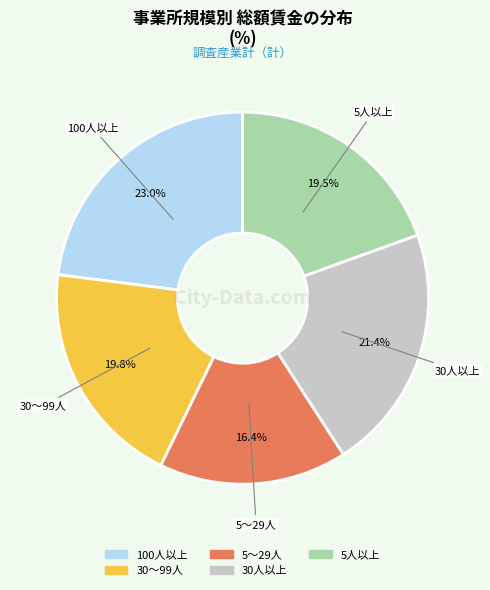

How many segments does this pie chart have?

5